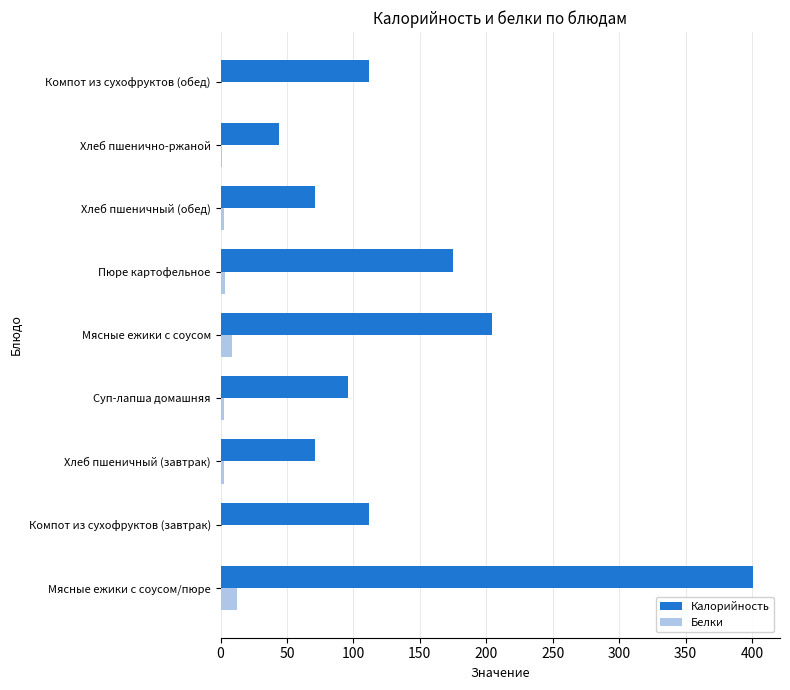

What is the highest value of the Калорийность series?

401.0